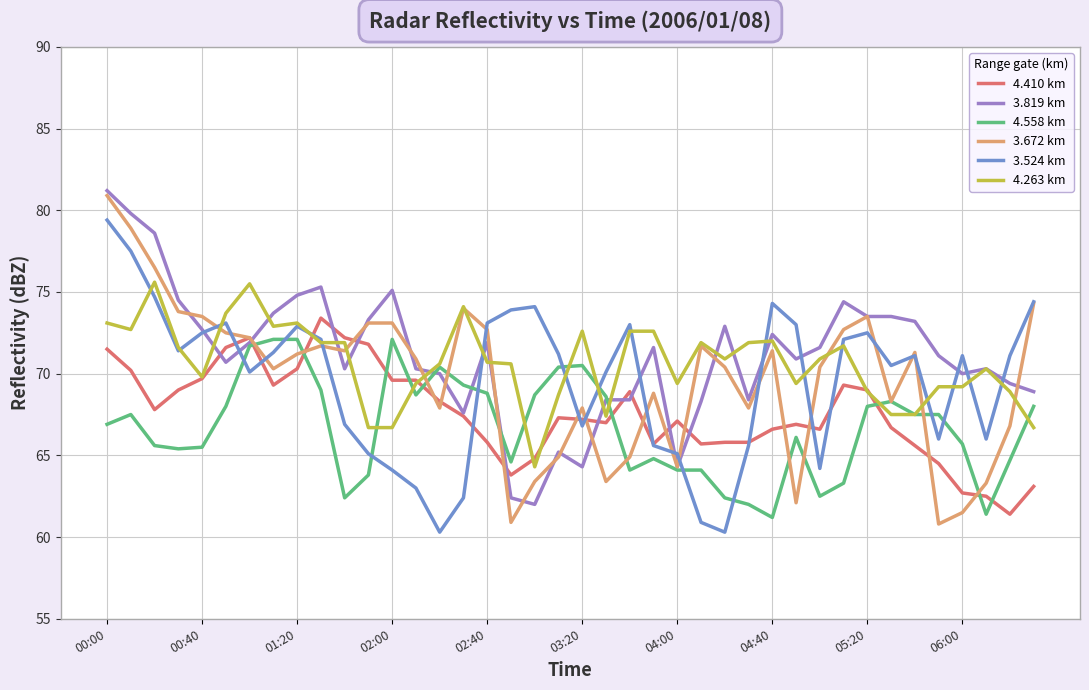

What is the lowest value of the 3.524 km series?

60.3